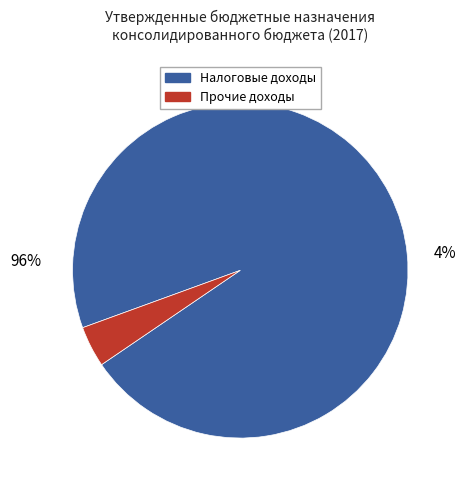

Is it true that ДОХОДЫ ОТ ИСПОЛЬЗОВАНИЯ ИМУЩЕСТВА is 16% of the pie?

False